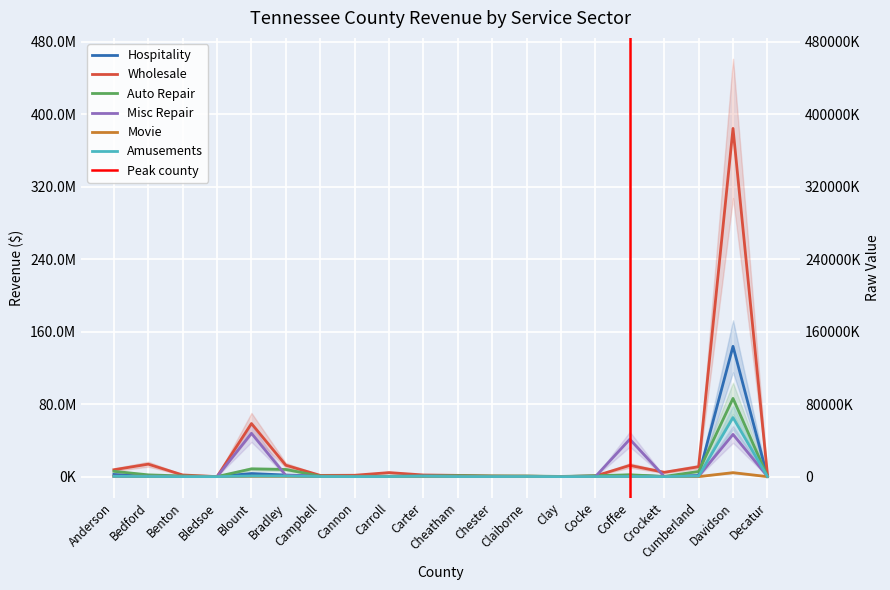

Which series has the largest total across all categories?

Wholesale